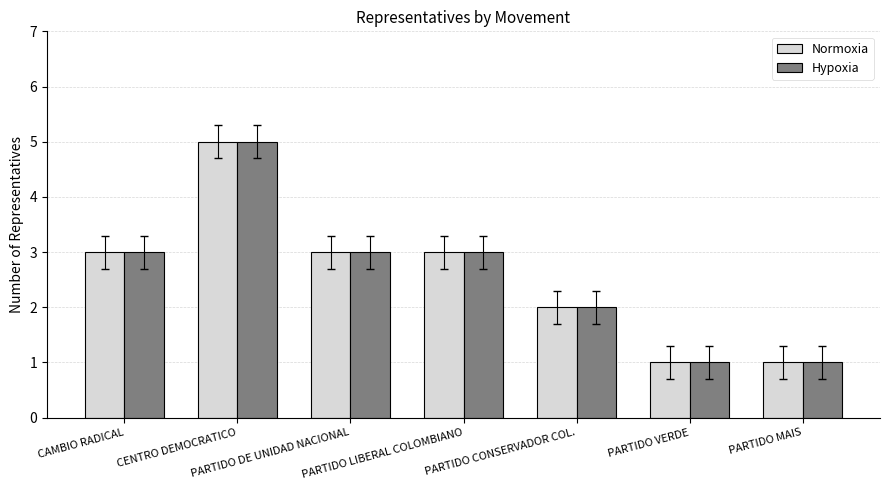

What position from the right is CAMBIO RADICAL?

7